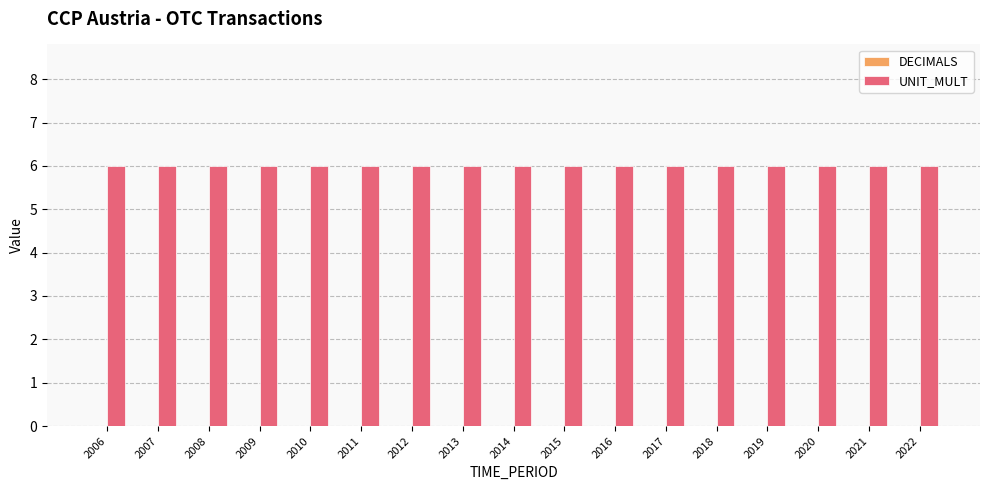

Which series has the largest total across all categories?

UNIT_MULT